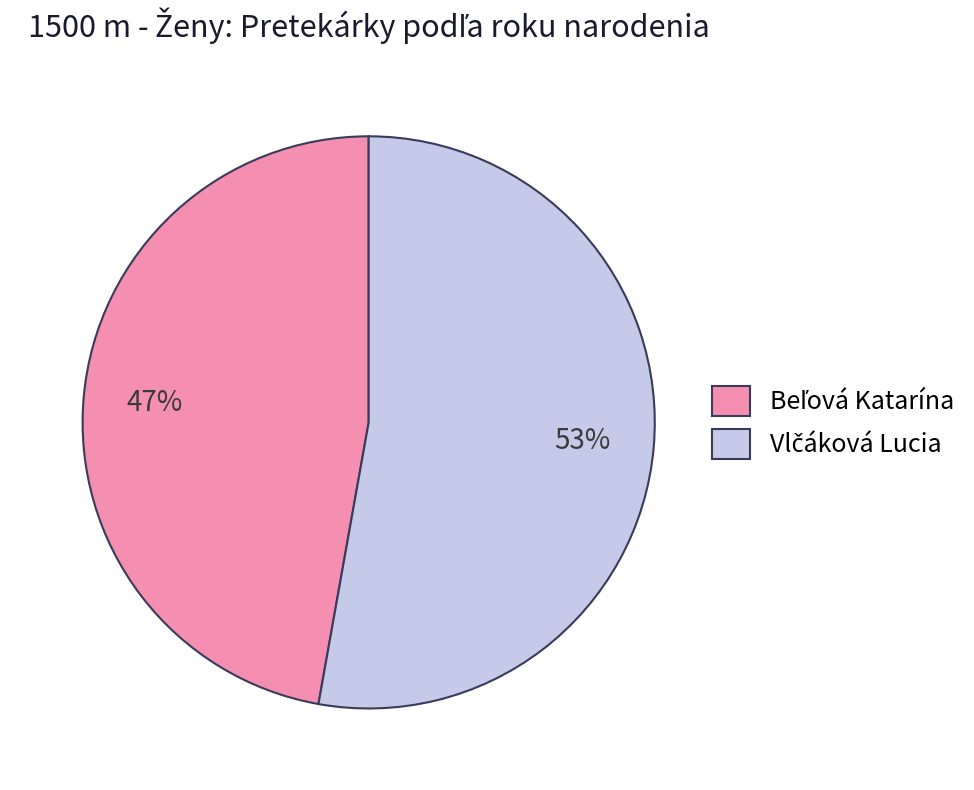

How many segments does this pie chart have?

2